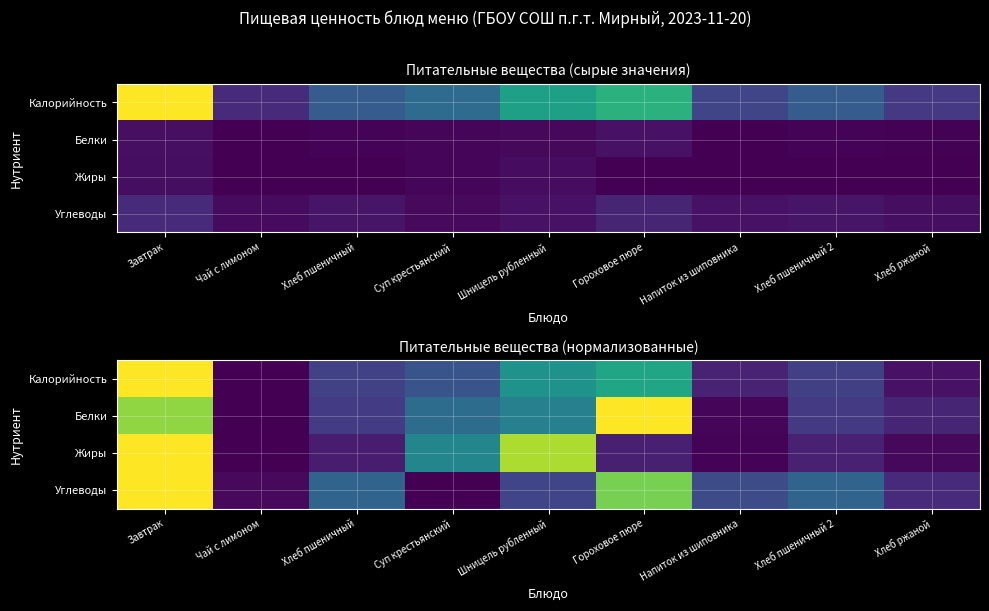

At how many categories does at least one series exceed 0?

9